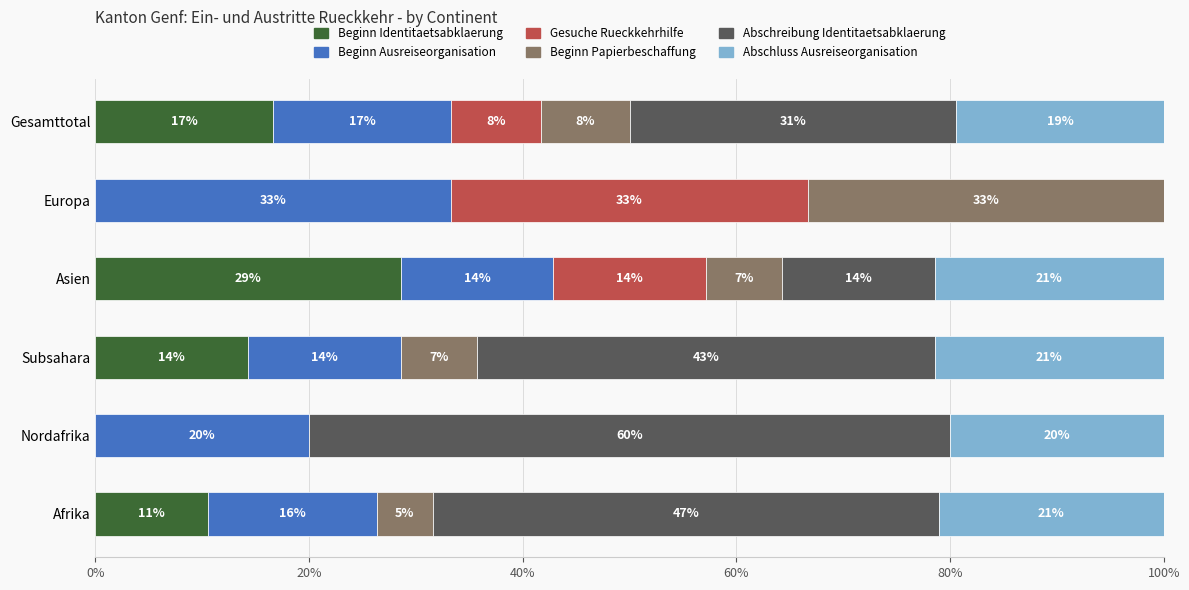

What position from the left is Nordafrika?

2